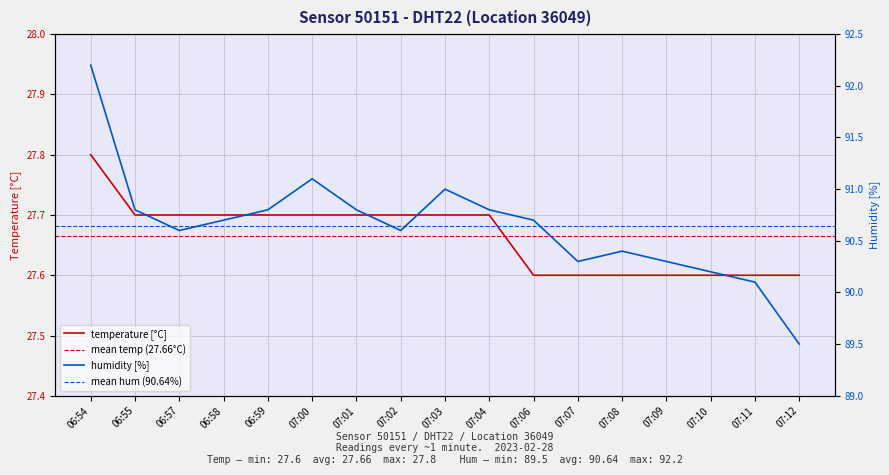

The value of temperature at 07:02 is 27.7. True or false?

True